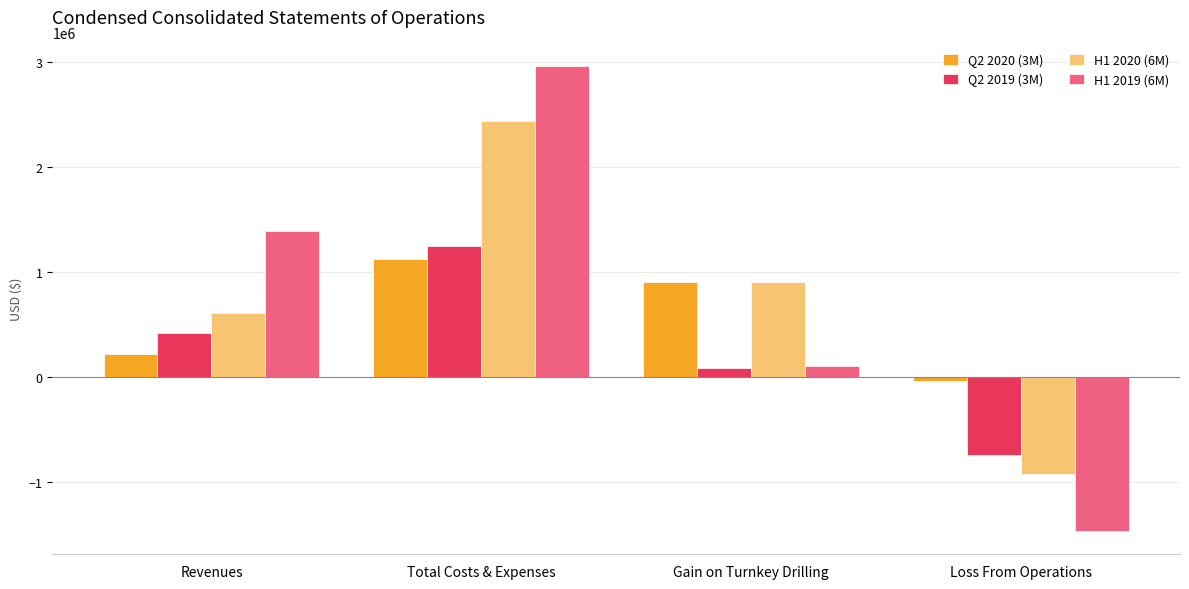

How many values in H1 2020 (6M) are above zero?

3